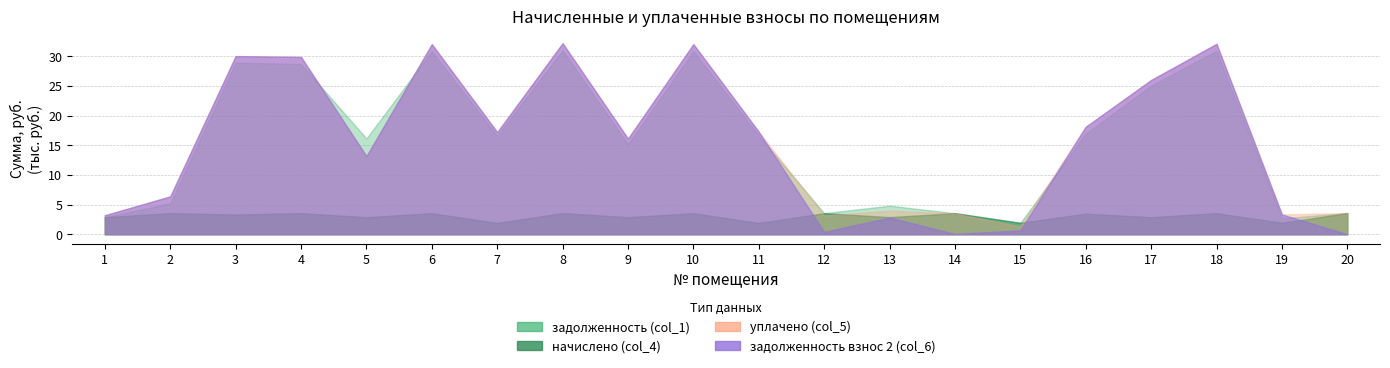

Which series ends up on top after the final intersection of уплачено (col_5) and задолженность взнос 2 (col_6)?

уплачено (col_5)